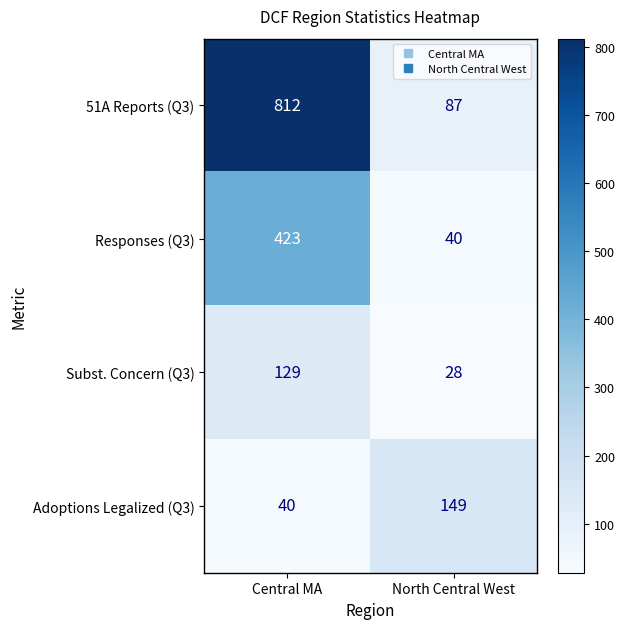

Reading right to left, what are all the values shown in this chart?

51A Reports (Q3): 87	812
Responses (Q3): 40	423
Subst. Concern (Q3): 28	129
Adoptions Legalized (Q3): 149	40